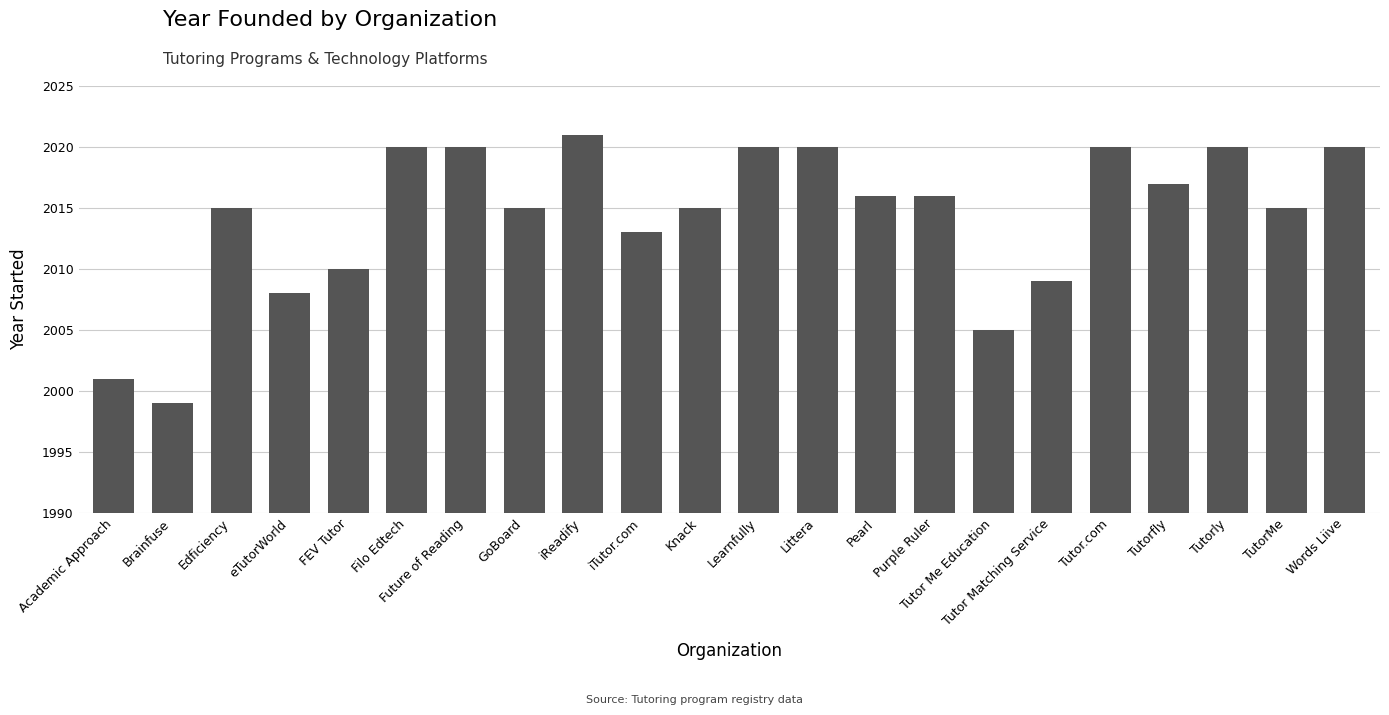

What is the sum of all values?

44315